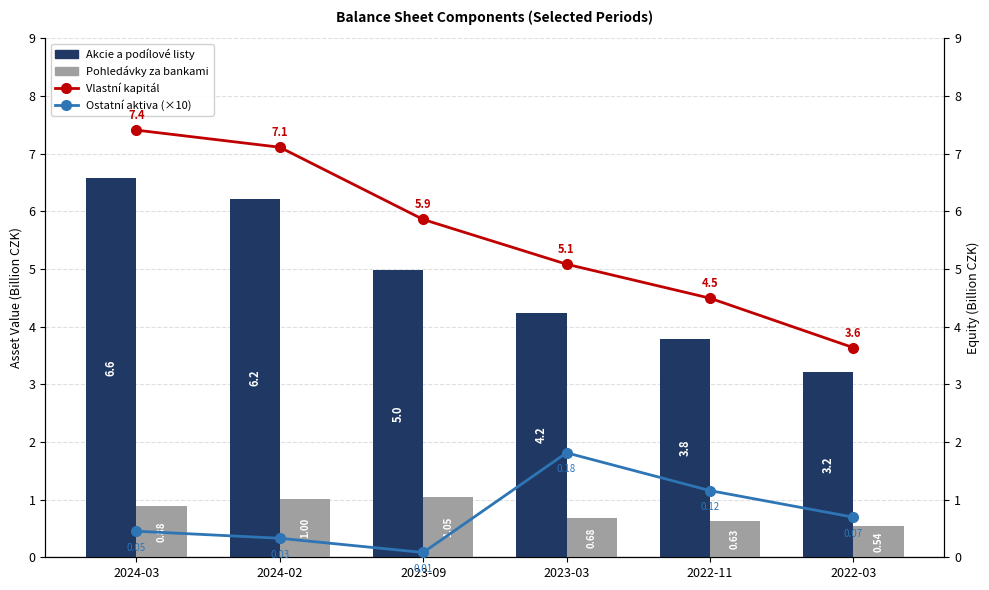

The value of Vlastní kapitál at 2024-02 is 7.1. True or false?

True